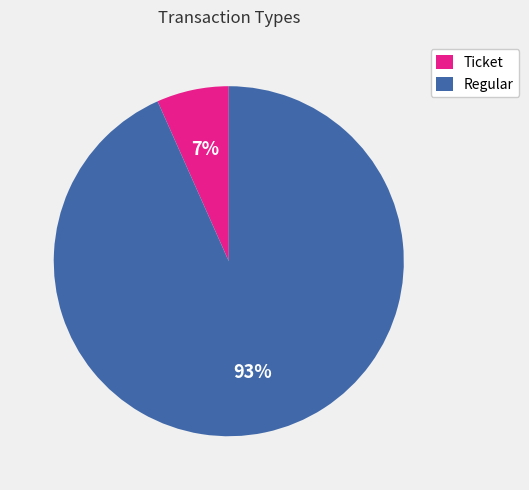

True or false: Regular accounts for 99% of the total.

False